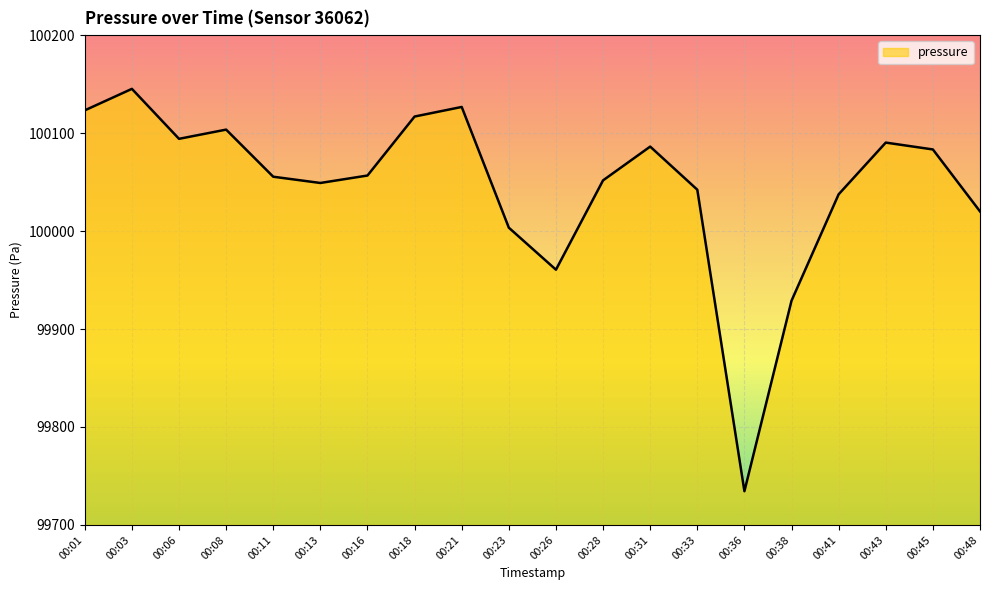

What is the average value?

100045.5